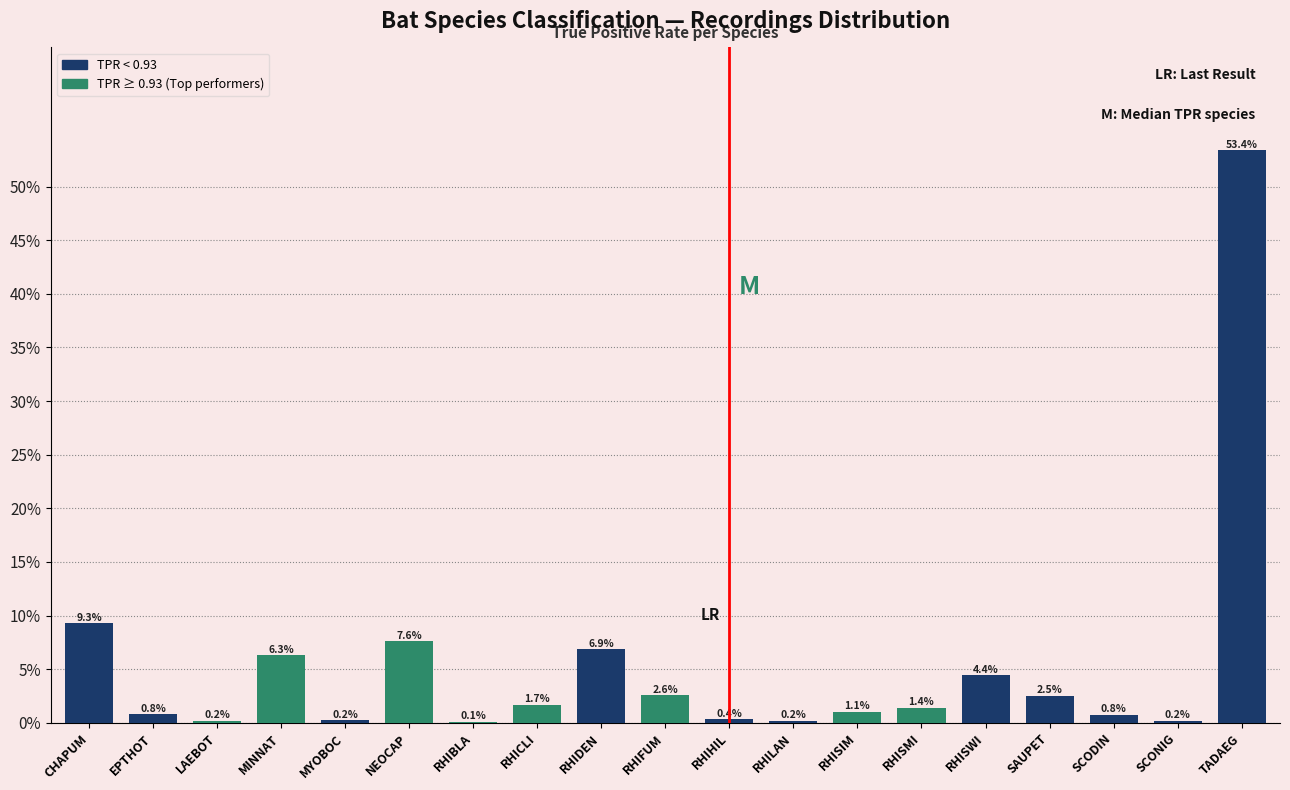

Reading right to left, what are all the values shown in this chart?

TADAEG=53.4	SCONIG=0.2	SCODIN=0.8	SAUPET=2.5	RHISWI=4.4	RHISMI=1.4	RHISIM=1.1	RHILAN=0.2	RHIHIL=0.4	RHIFUM=2.6	RHIDEN=6.9	RHICLI=1.7	RHIBLA=0.1	NEOCAP=7.6	MYOBOC=0.2	MINNAT=6.3	LAEBOT=0.2	EPTHOT=0.8	CHAPUM=9.3